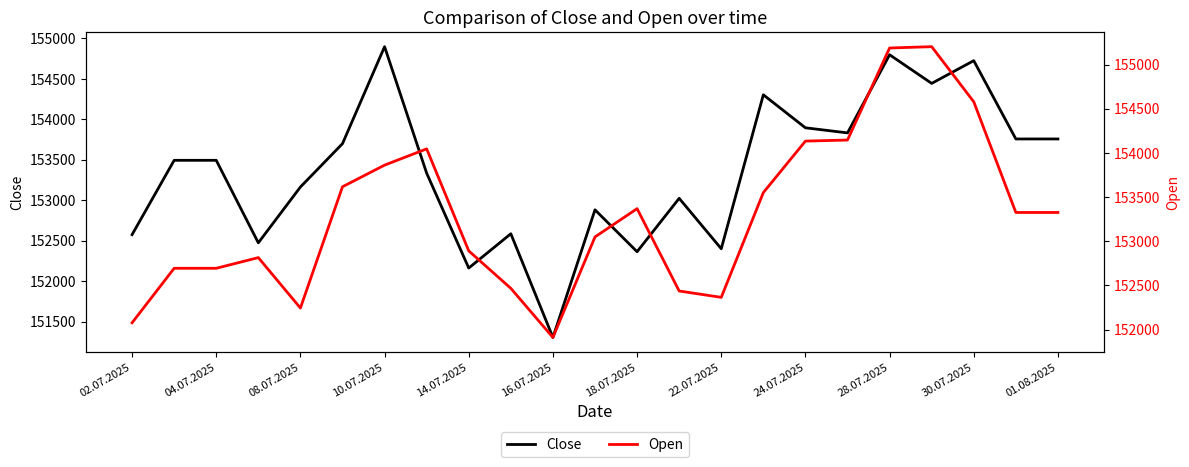

True or false: Close has a value of 264344 at 01.08.2025.

False